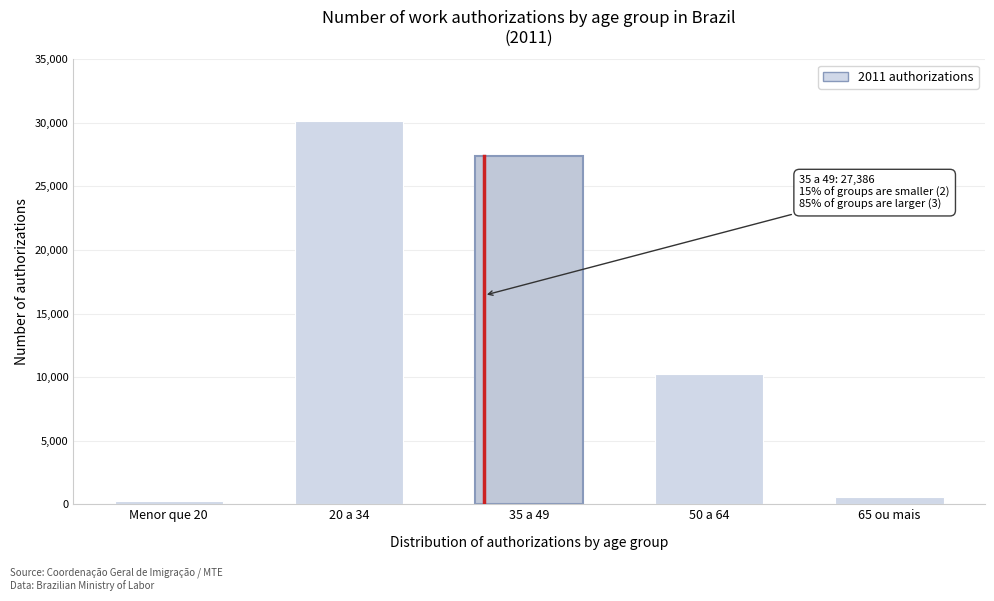

Reading right to left, extract all data points from this chart.

65 ou mais=578	50 a 64=10216	35 a 49=27386	20 a 34=30181	Menor que 20=241